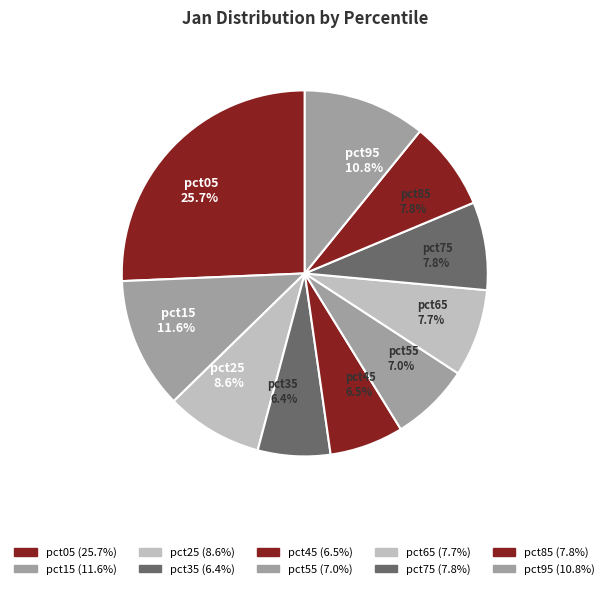

To the nearest percent, what is the combined percentage of pct25 and pct05?

34%